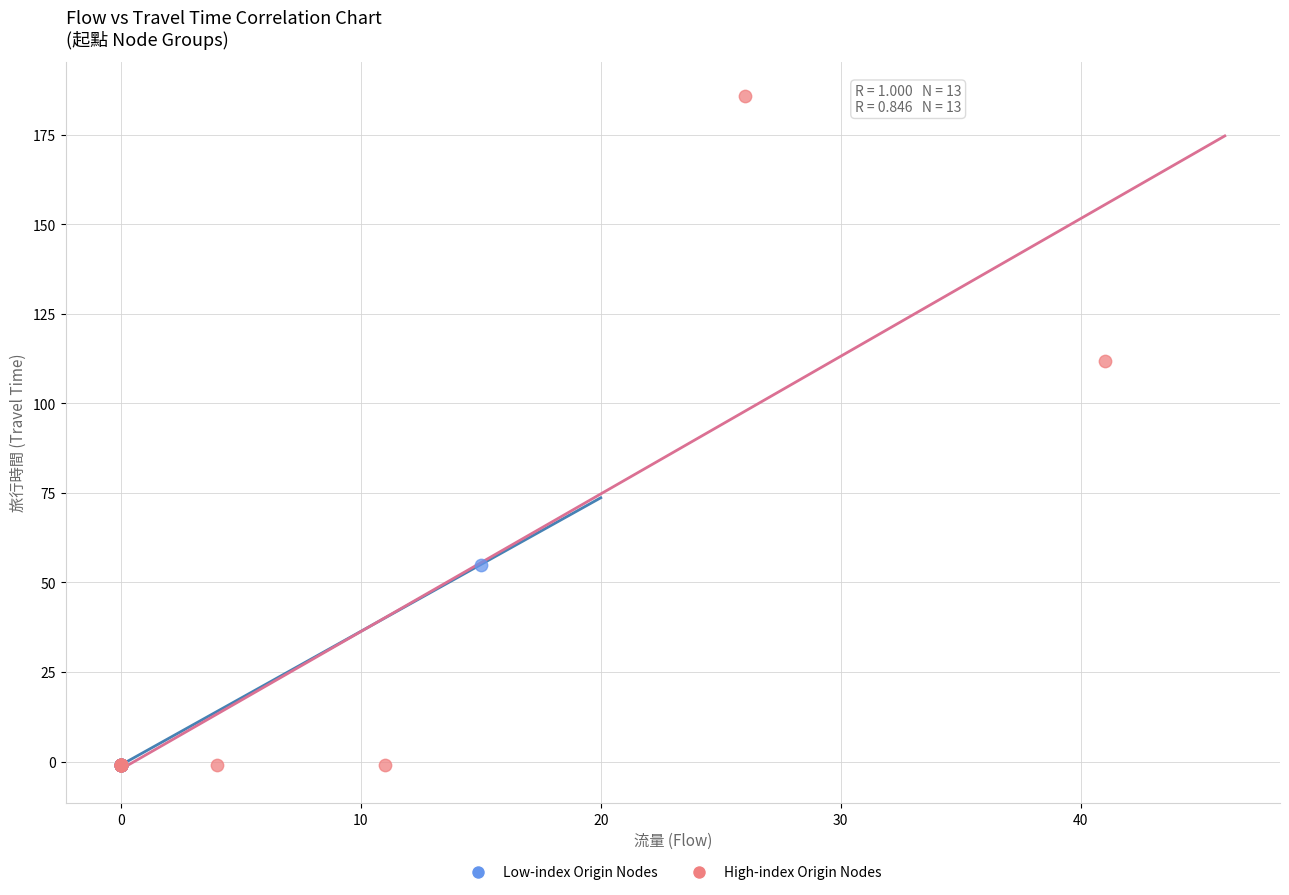

Which series contains the highest Y value?

High-index Origin Nodes